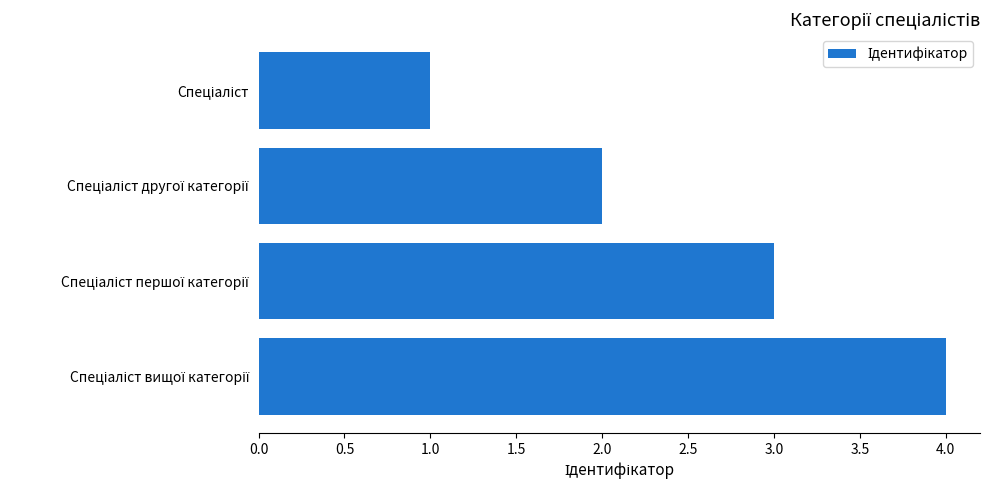

What is the maximum value shown in the chart?

4